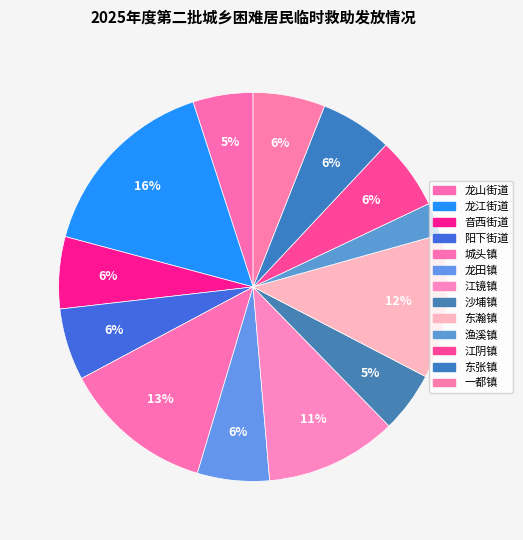

Rank the categories by value from lowest to highest.

渔溪镇, 龙山街道, 沙埔镇, 音西街道, 阳下街道, 龙田镇, 江阴镇, 东张镇, 一都镇, 江镜镇, 东瀚镇, 城头镇, 龙江街道